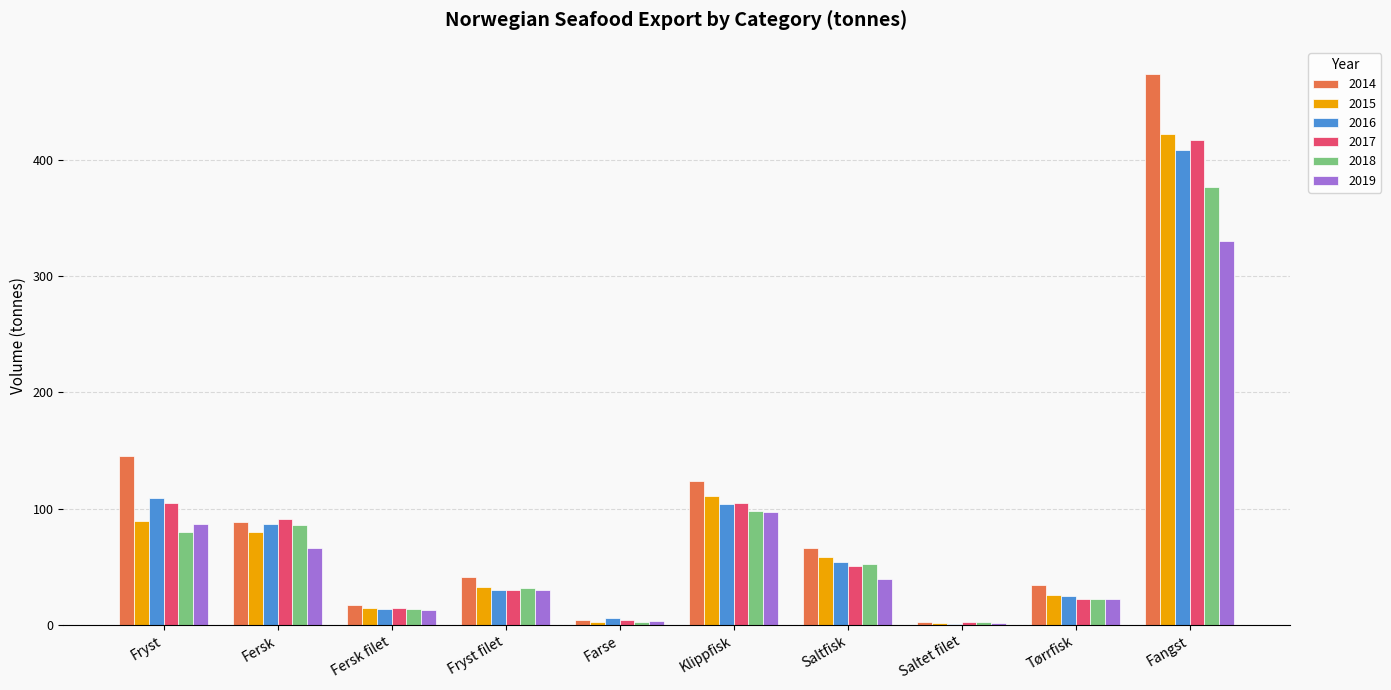

Is it true that 2014 equals 17.1 at Fersk filet?

True